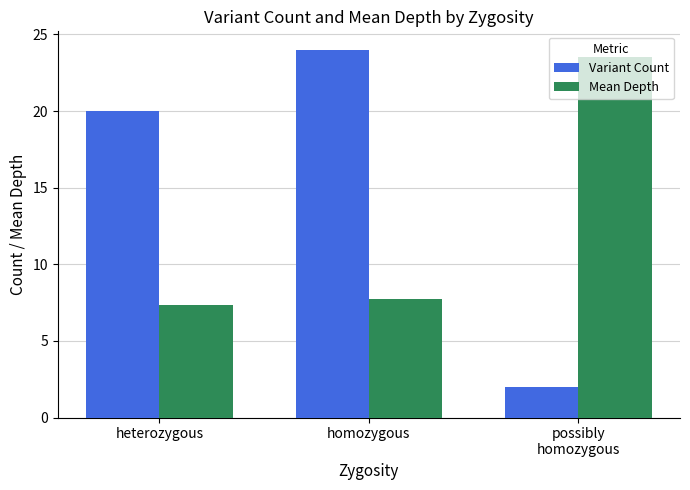

What position from the right is homozygous?

2